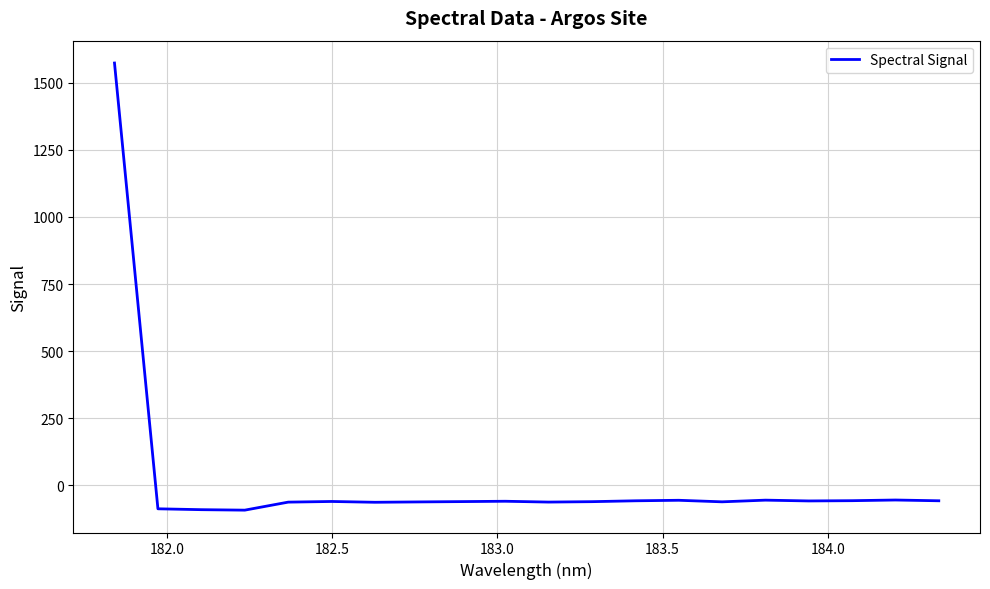

What is the maximum value shown in the chart?

1572.9